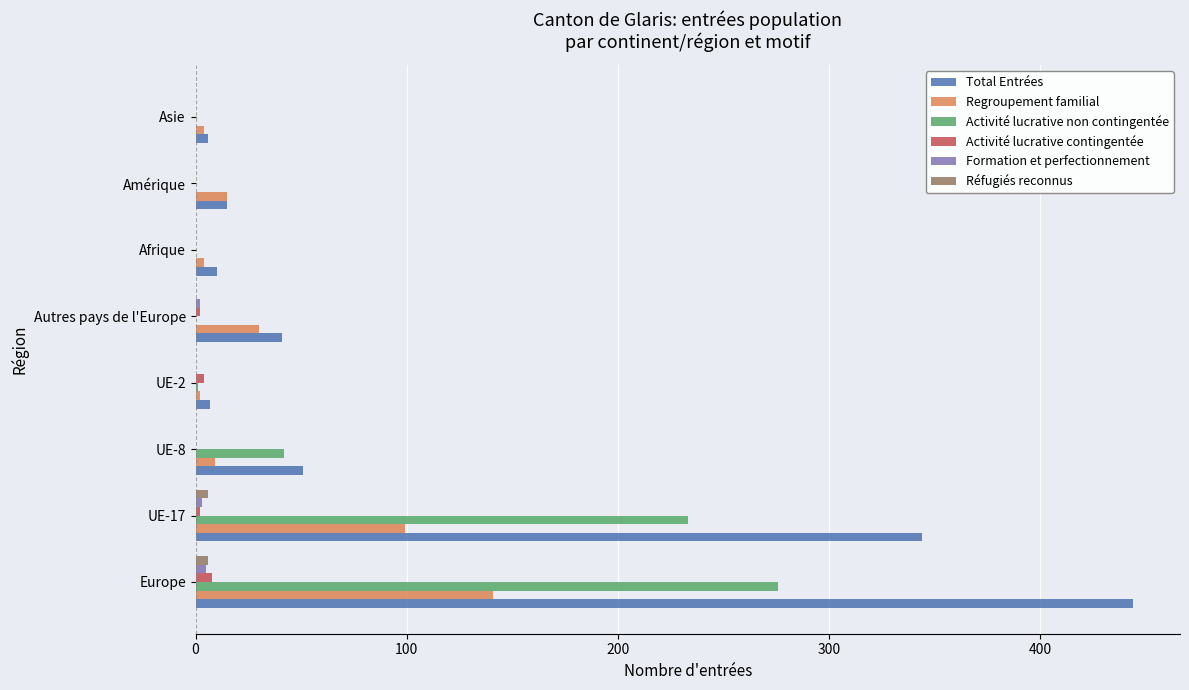

What is the sum of all Activité lucrative non contingentée values?

552